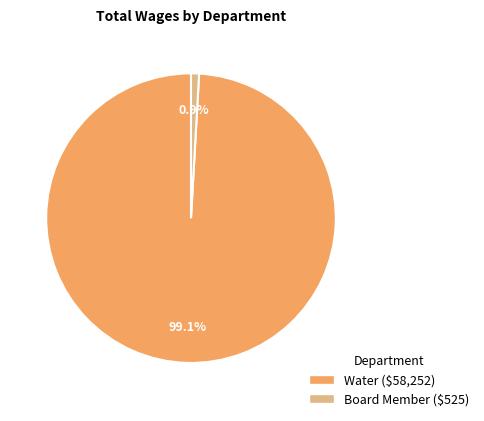

Is Board Member the majority of the pie?

No